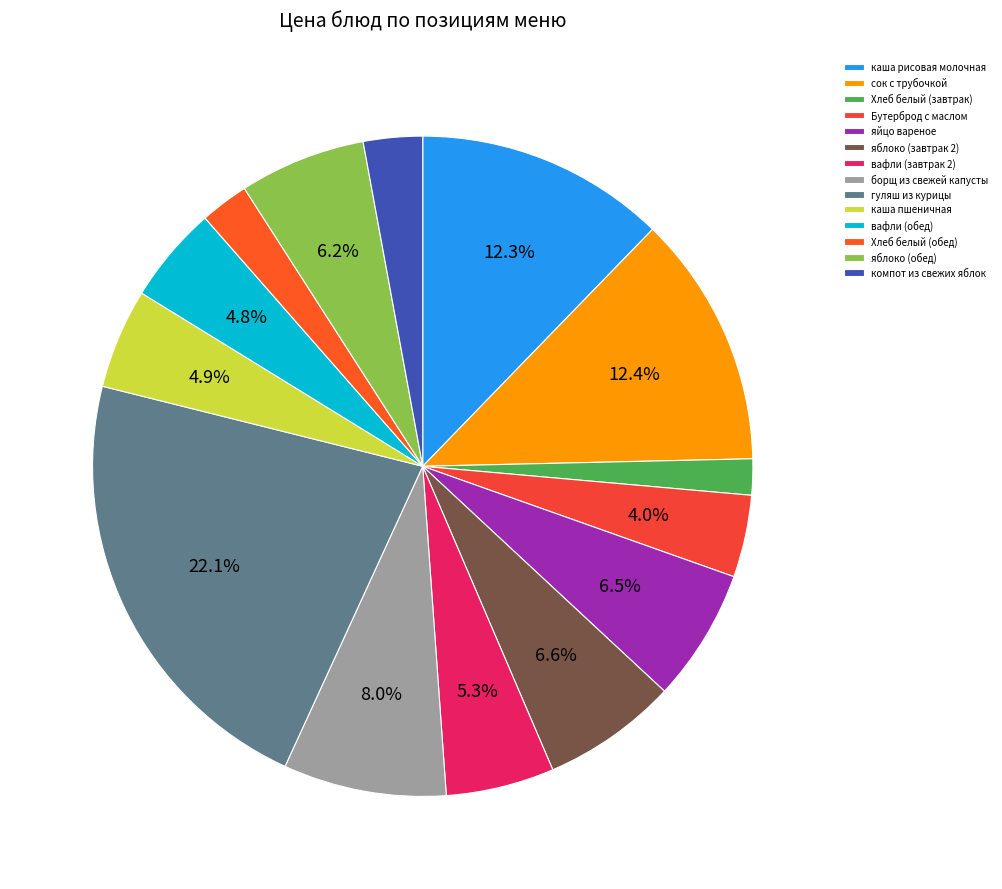

To the nearest percent, what portion does Хлеб белый (завтрак) represent?

2%